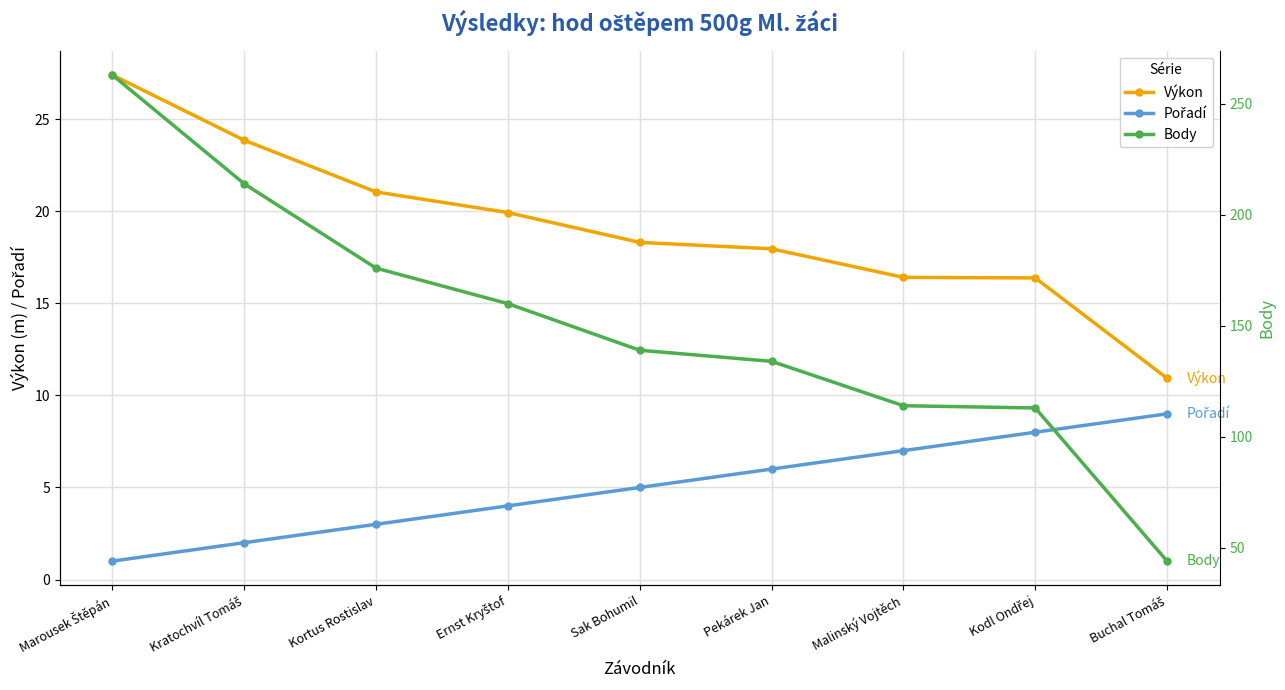

Is this an area chart (filled region under the line)?

No